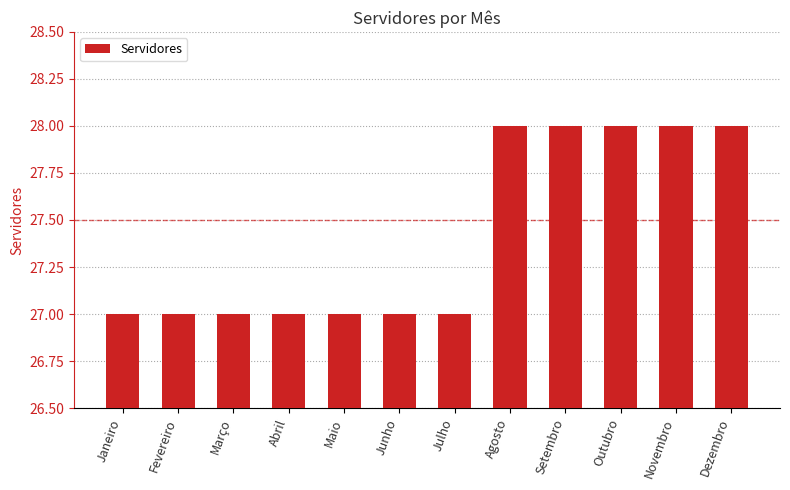

What is the maximum value shown in the chart?

28